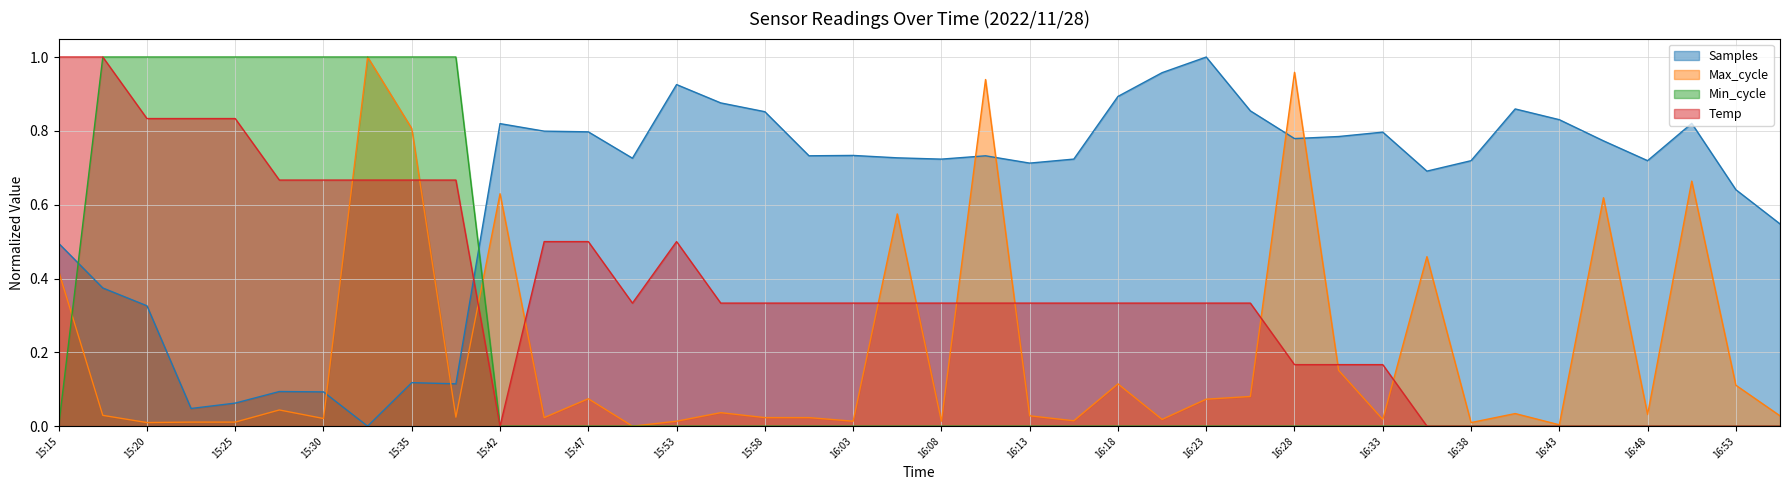

At which category is the sum across all series the highest?

15:32